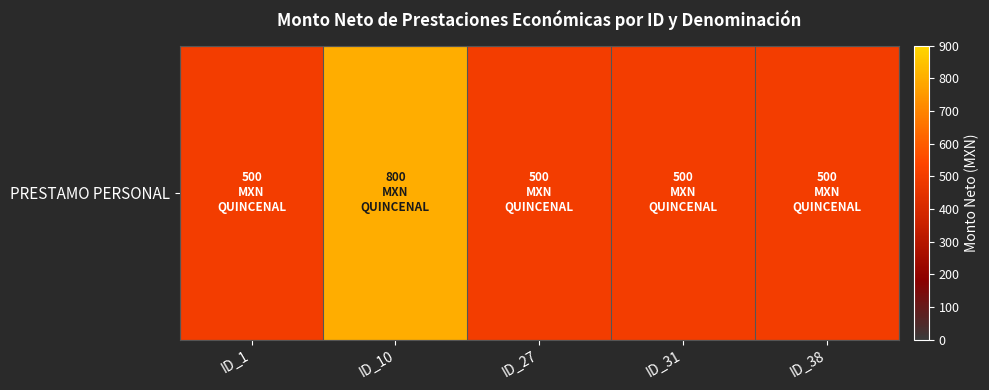

List the labels in order of value, smallest first.

ID_1, ID_27, ID_31, ID_38, ID_10